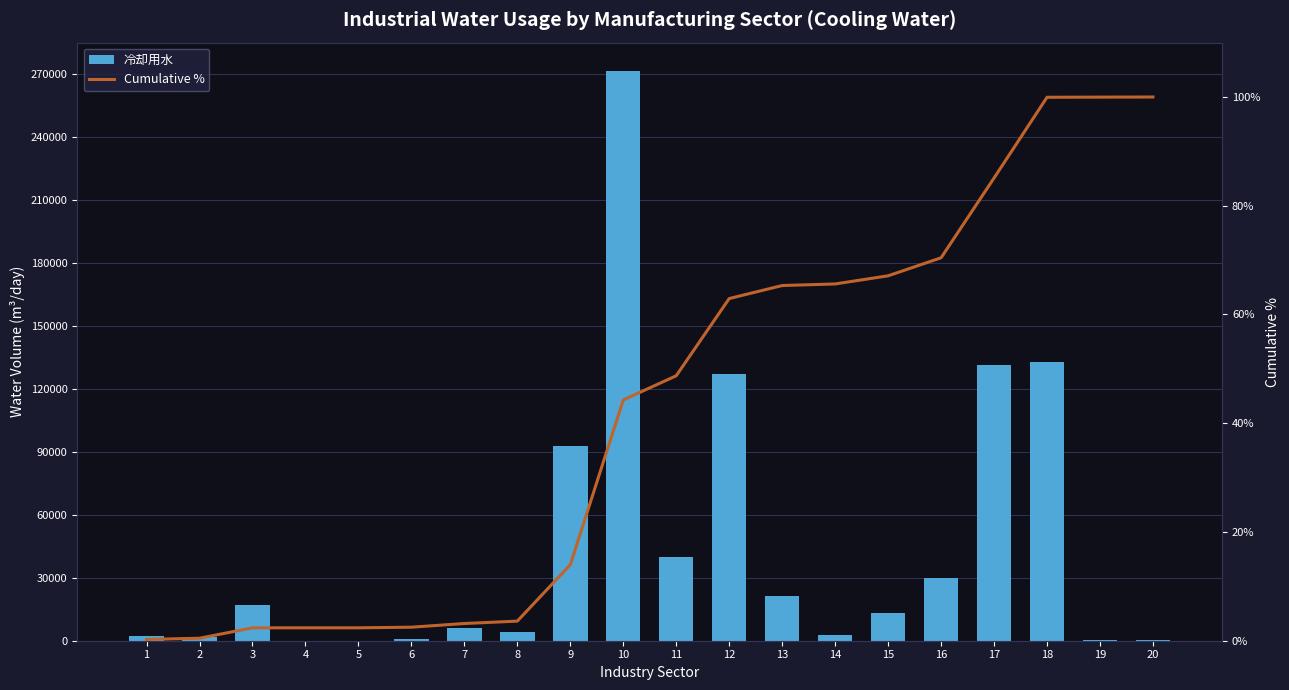

What is the spread (max minus min) of values at 6?

1007.5